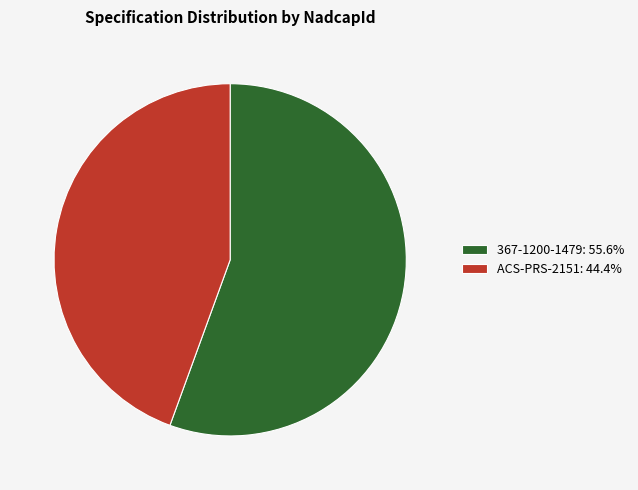

Do 367-1200-1479: 55.6% and ACS-PRS-2151: 44.4% together represent more than half of the pie?

Yes